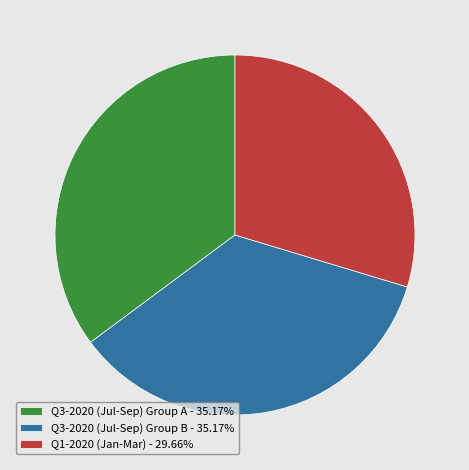

How many segments does this pie chart have?

3